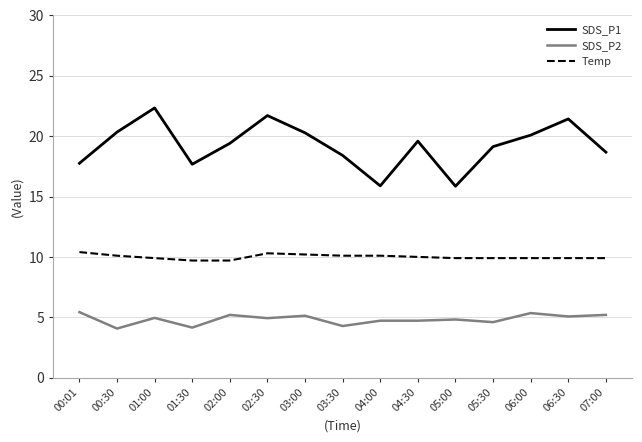

At 07:00, list the series in order from smallest to largest.

SDS_P2, Temp, SDS_P1